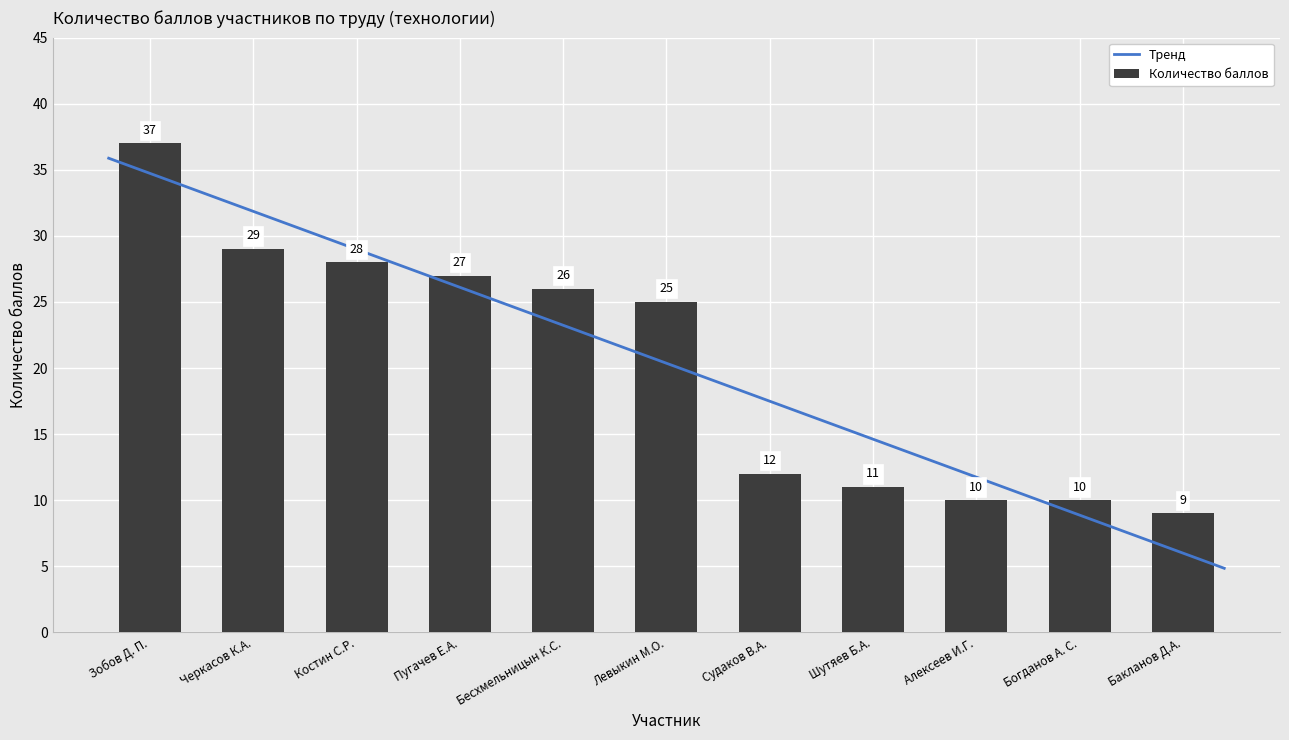

How many categories are shown in the chart?

11